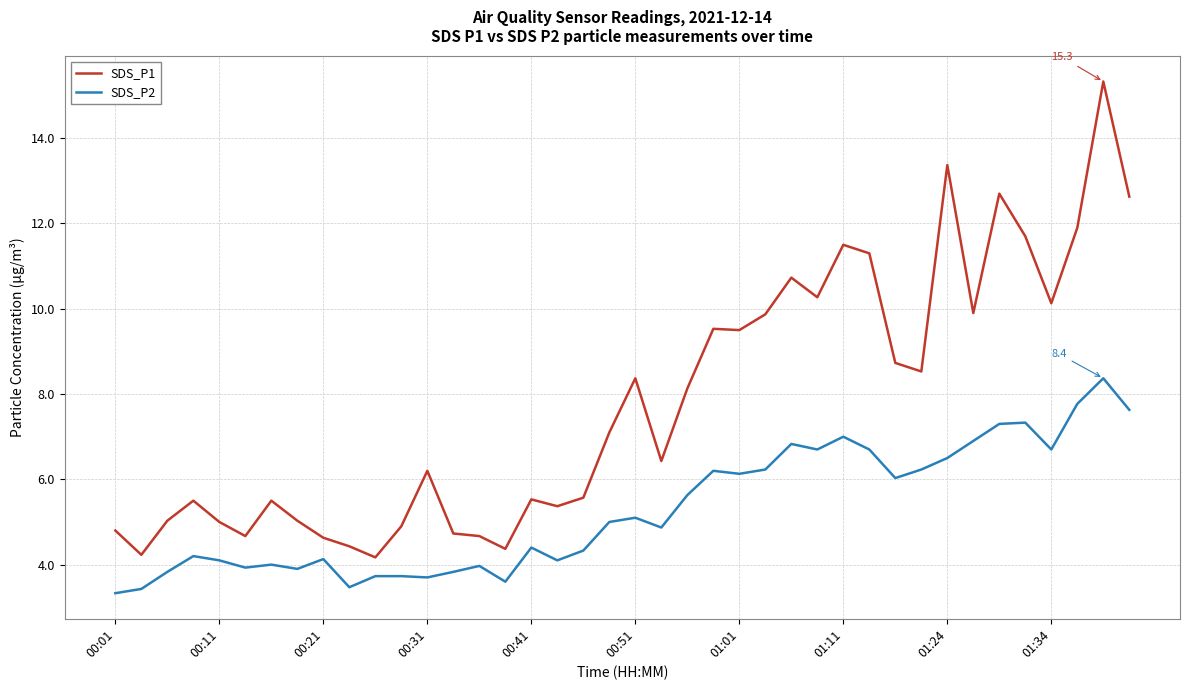

What is the difference between the second highest and minimum values in the SDS_P2 series?

4.4